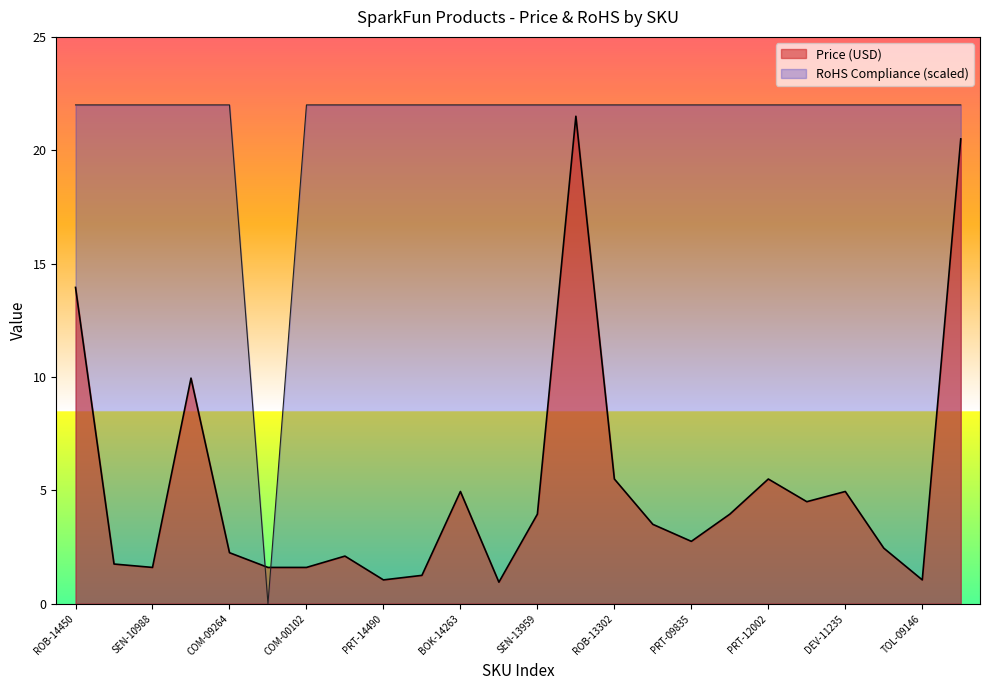

Rank the series by their average value, from lowest to highest.

Price (USD), RoHS Compliance (scaled)